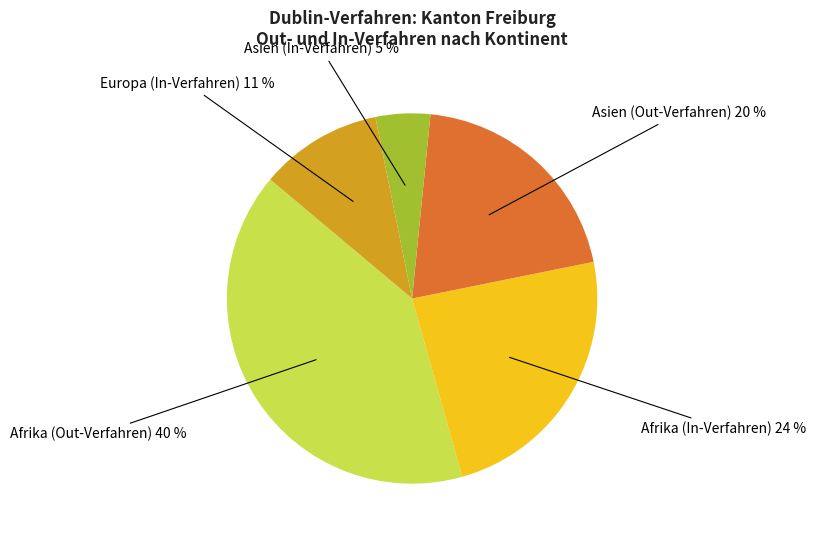

Is there any slice that represents more than half of the pie?

No